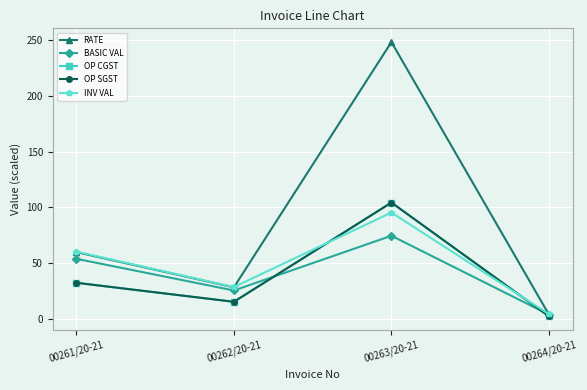

What is the maximum value shown in the chart?

248.5